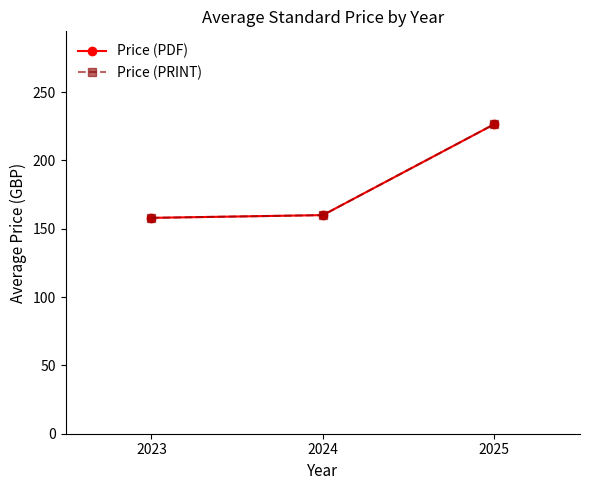

Is this an area chart (filled region under the line)?

No